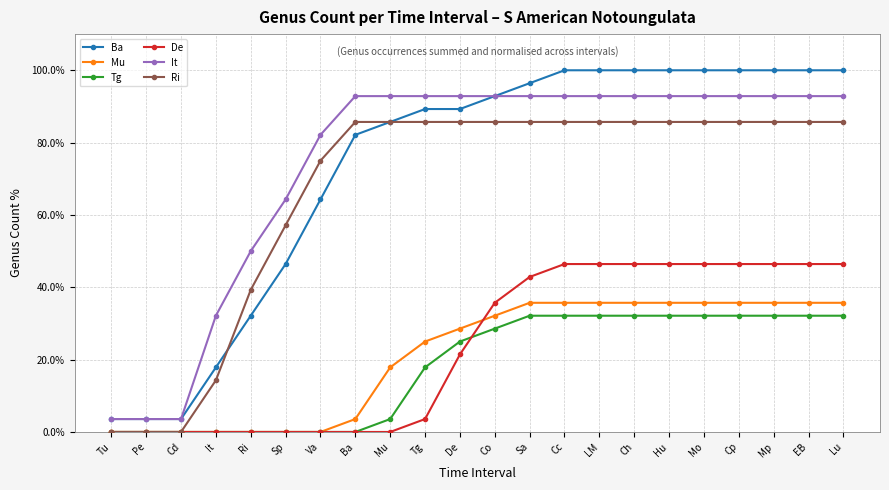

How many lines are shown in the chart?

6